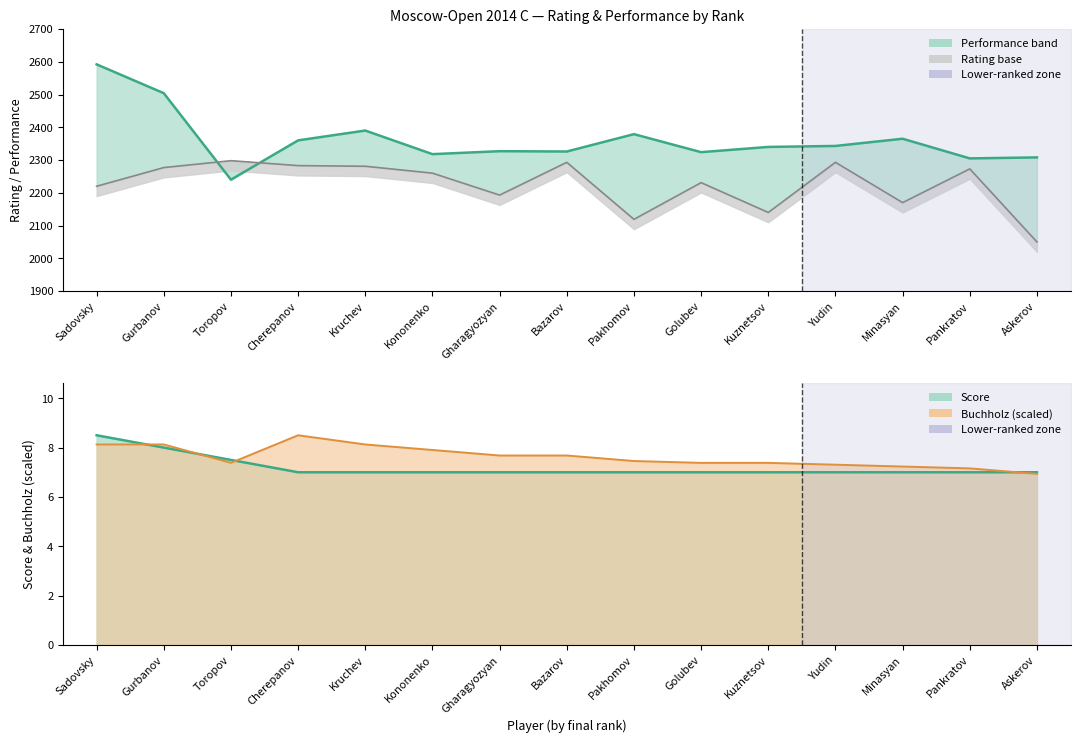

At which category does Performance reach its first local valley?

Toropov